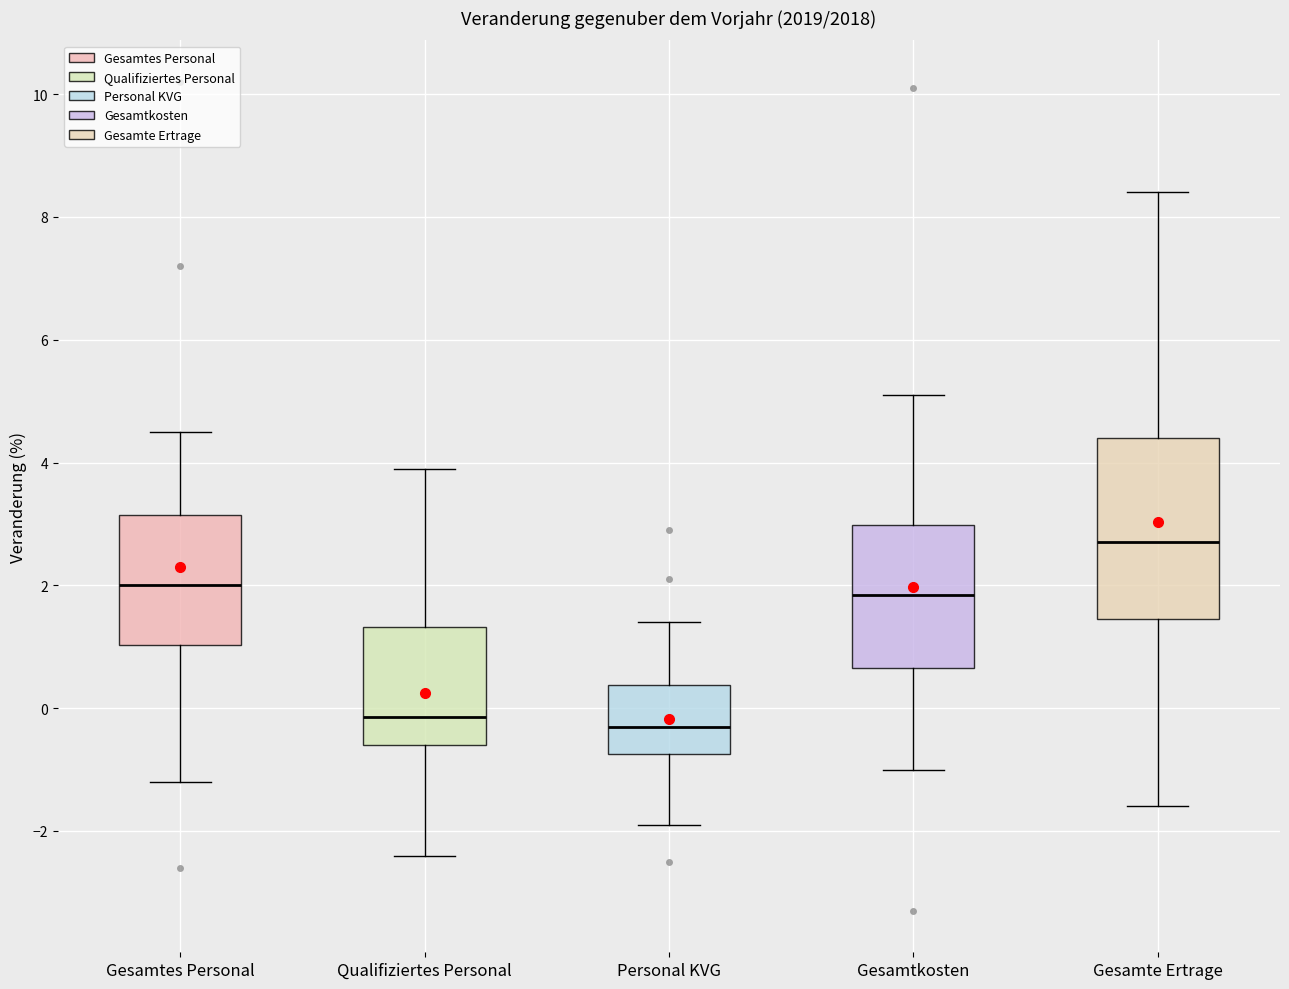

Reading left to right, read every box against the y-axis: the position of its median line, the range the box covers, and the ends of its whiskers. The values are not printed on the chart, so give them approximately, as read against the axis.

Gesamtes Personal: median 2.0, box 1.0 to 3.2, whiskers -1.2 to 4.6
Qualifiziertes Personal: median -0.2, box -0.6 to 1.4, whiskers -2.4 to 4.0
Personal KVG: median -0.2, box -0.8 to 0.4, whiskers -1.8 to 1.4
Gesamtkosten: median 1.8, box 0.6 to 3.0, whiskers -1.0 to 5.2
Gesamte Ertrage: median 2.8, box 1.4 to 4.4, whiskers -1.6 to 8.4